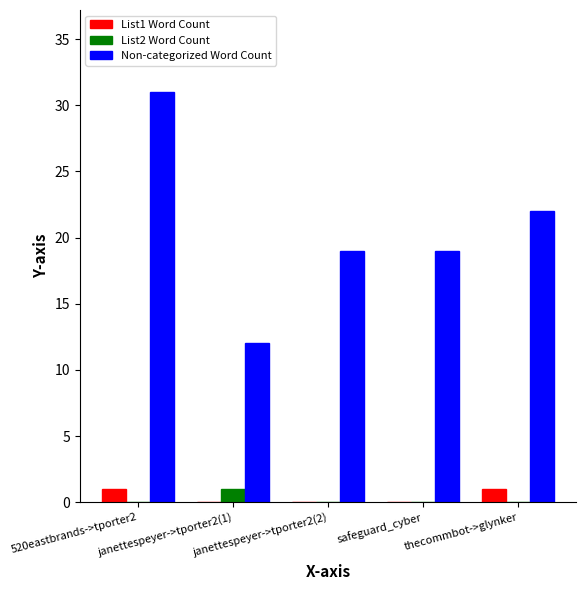

What is the approximate value of List1 Word Count at 520eastbrands->tporter2?

1